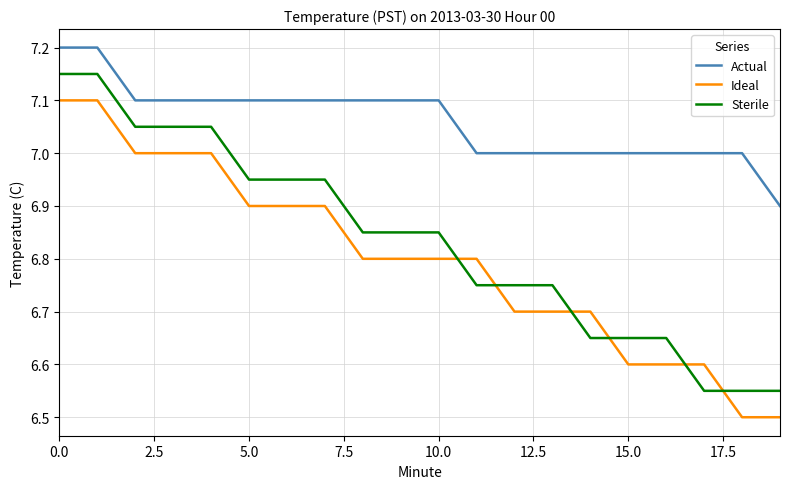

Which series has the largest total across all categories?

Actual